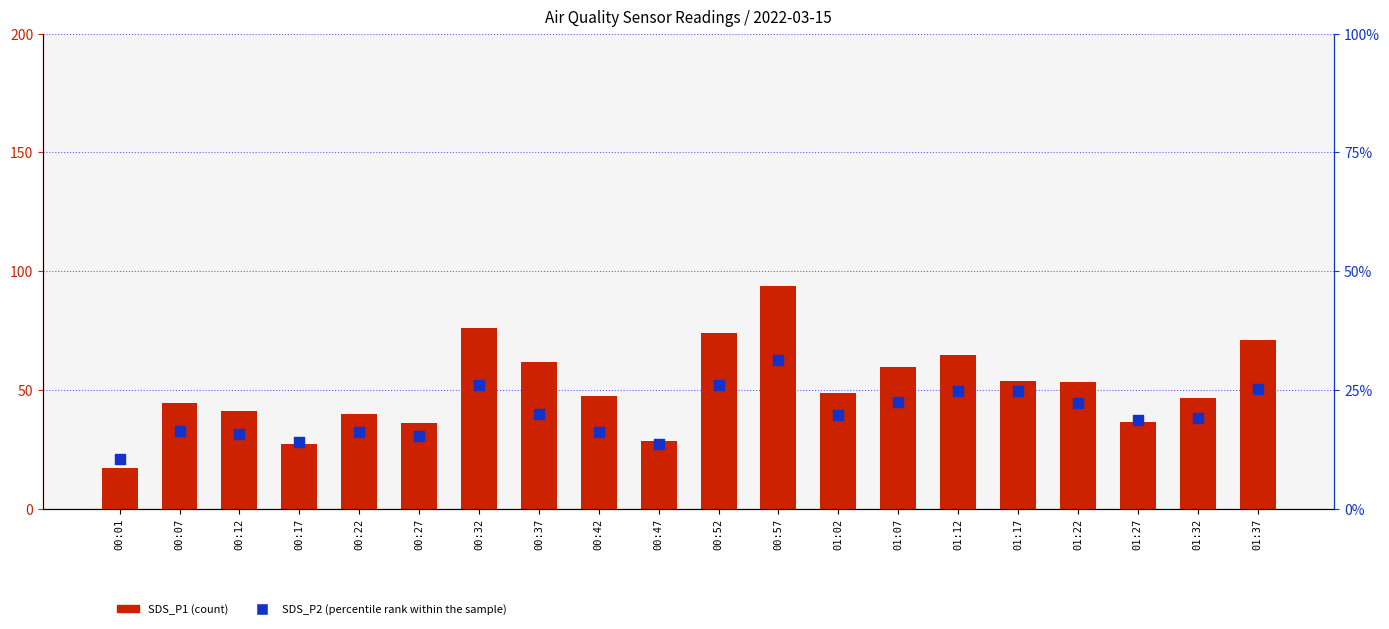

Is the value of SDS_P1 at 00:07 greater than the value of SDS_P2 at 00:32?

Yes